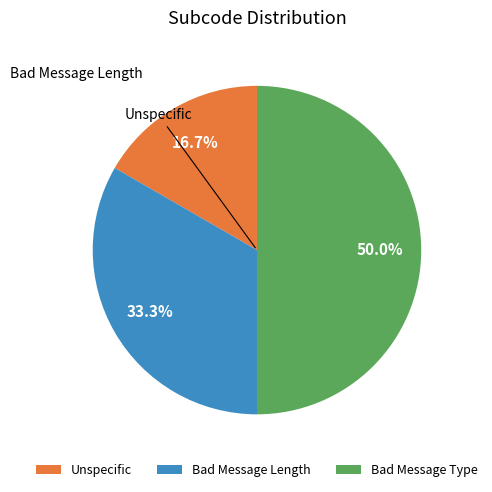

To the nearest percent, what is the difference between the largest and smallest slice percentages?

33%